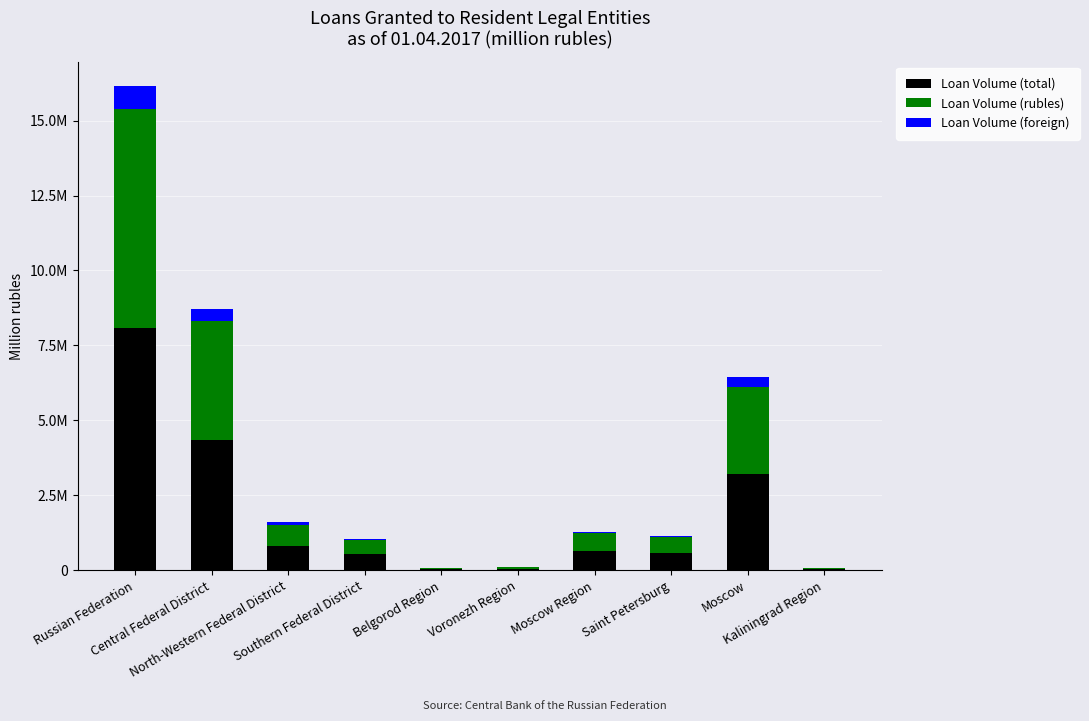

What are all the series names shown in the legend?

Loan Volume (total), Loan Volume (rubles), Loan Volume (foreign)